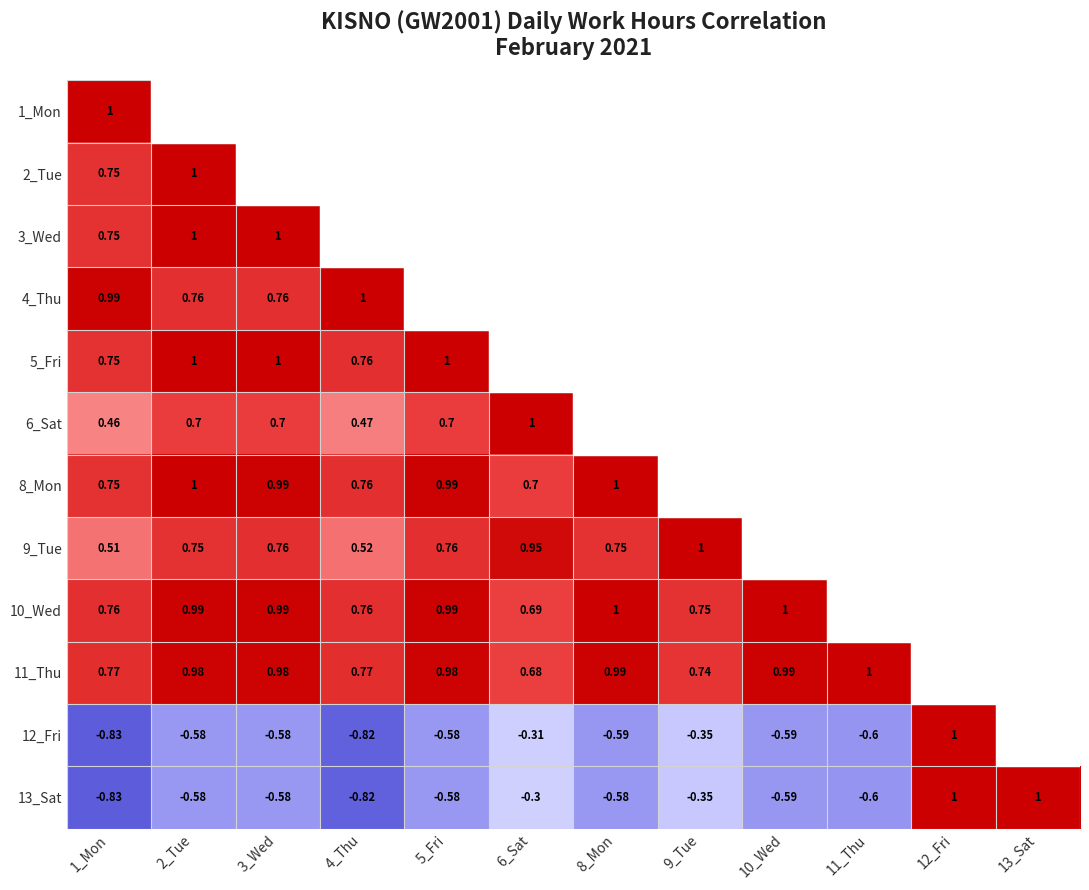

The 9_Tue series shows 0.5 at 4_Thu. True or false?

True